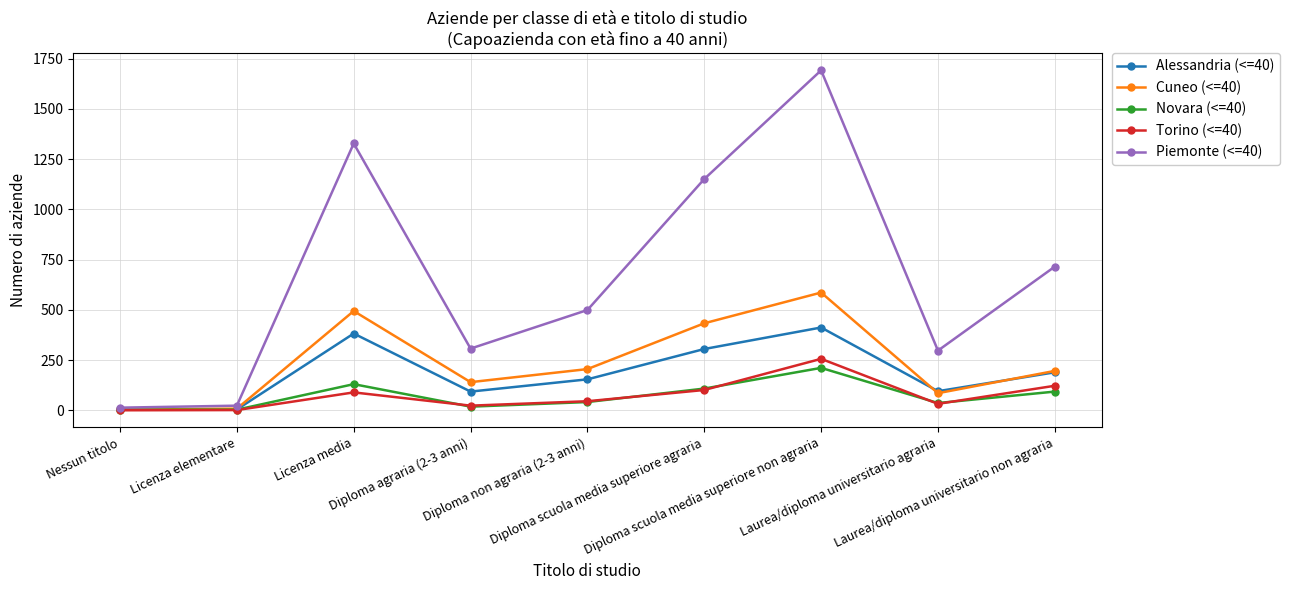

The Cuneo (<=40) series shows 330 at Diploma non agraria (2-3 anni). True or false?

False